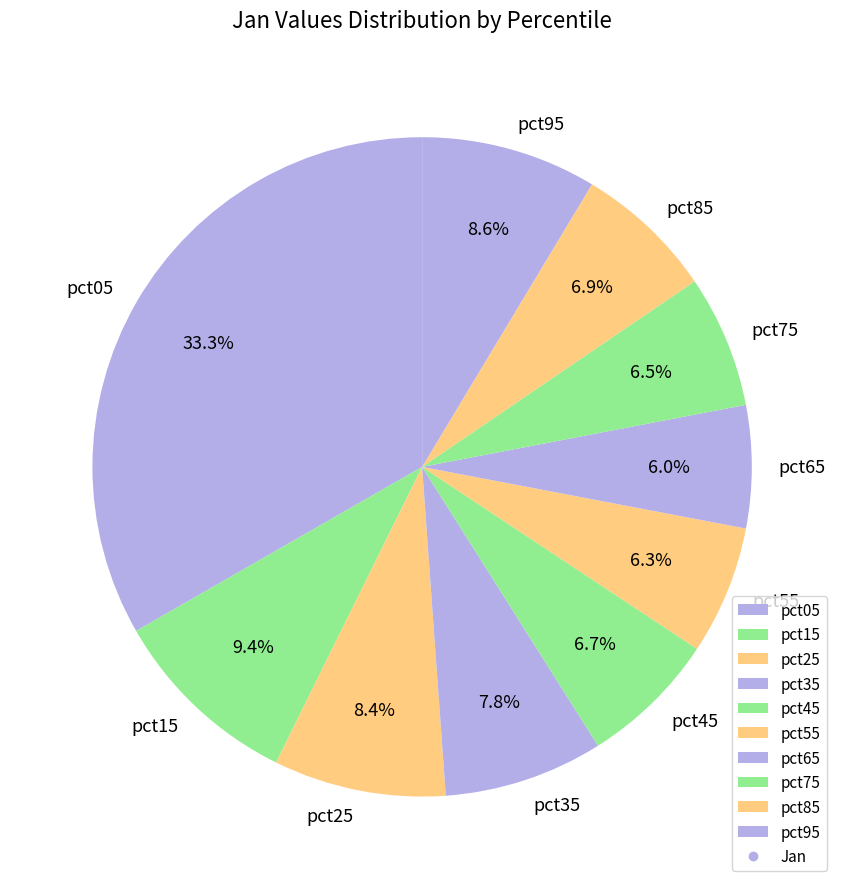

Do pct45 and pct55 together represent more than half of the pie?

No